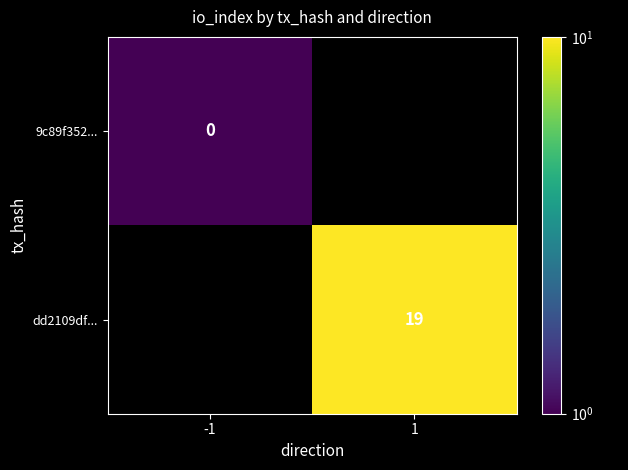

Which category has the highest value across all series?

1